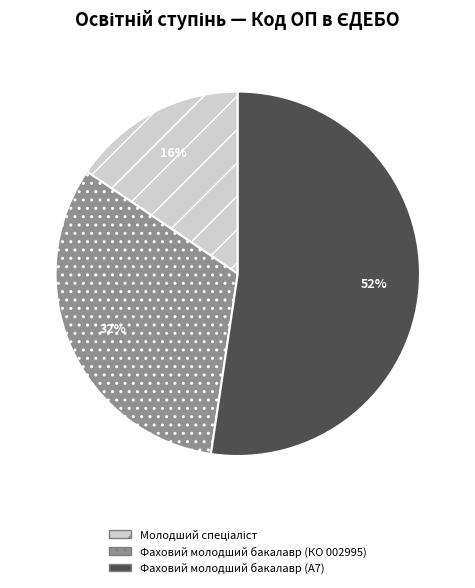

What is the largest slice in the pie chart?

Фаховий молодший бакалавр (A7)